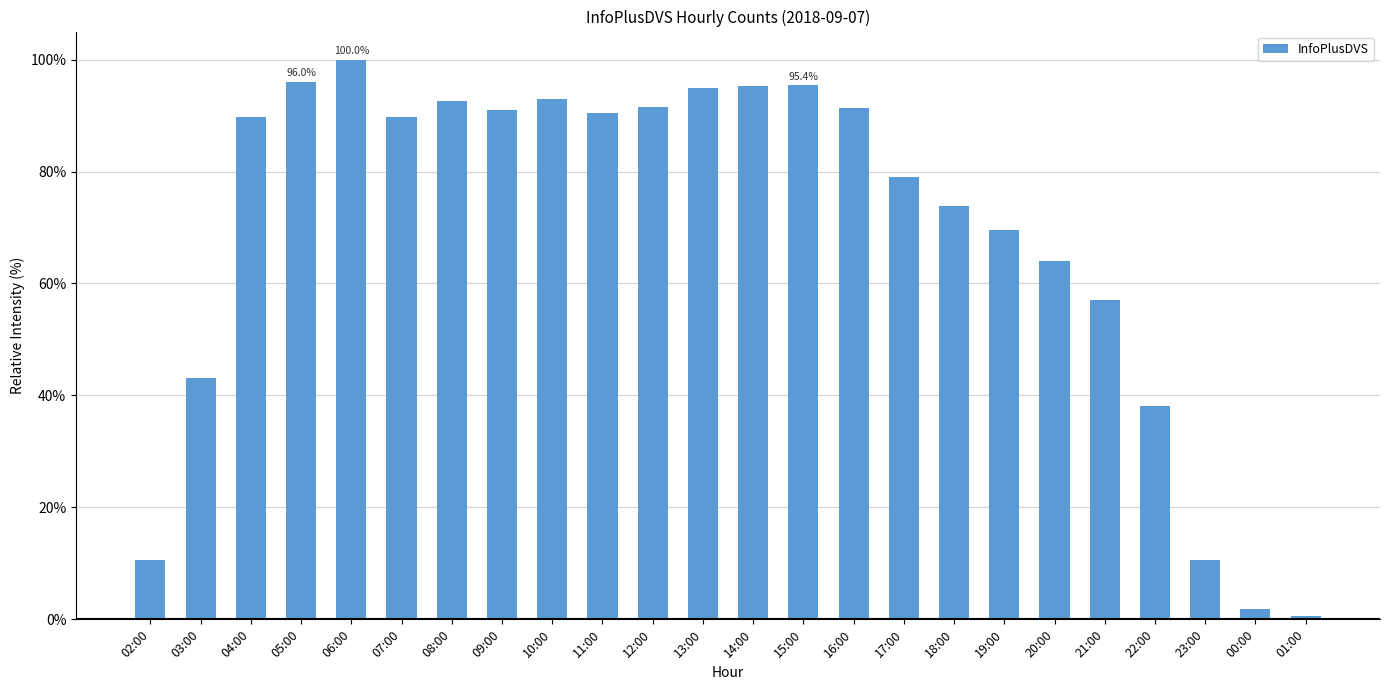

What is the label of the 16th bar from the left?

17:00